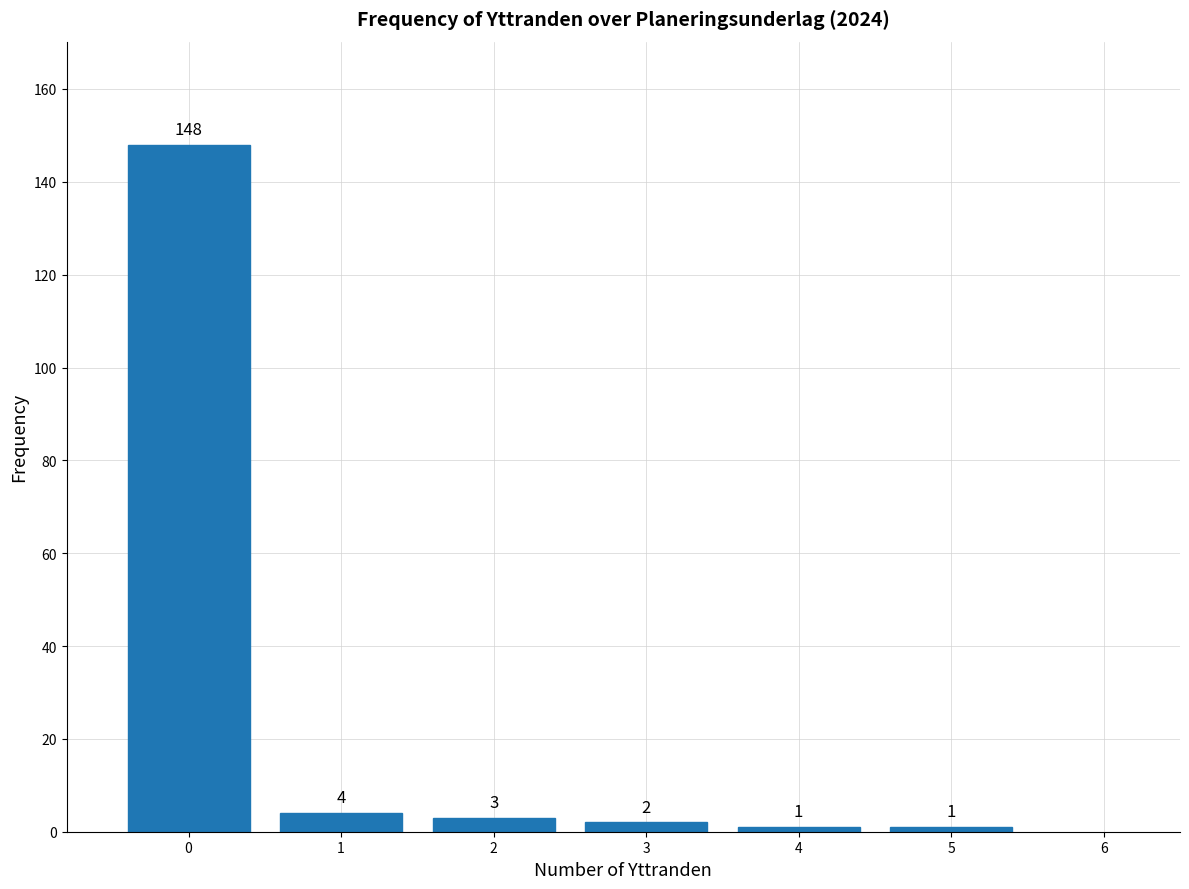

Reading left to right, transcribe this chart: for each bar, give the range it covers on the x-axis and its height.

-0.5 to 0.5: 148
0.5 to 1.5: 4
1.5 to 2.5: 3
2.5 to 3.5: 2
3.5 to 4.5: 1
4.5 to 5.5: 1